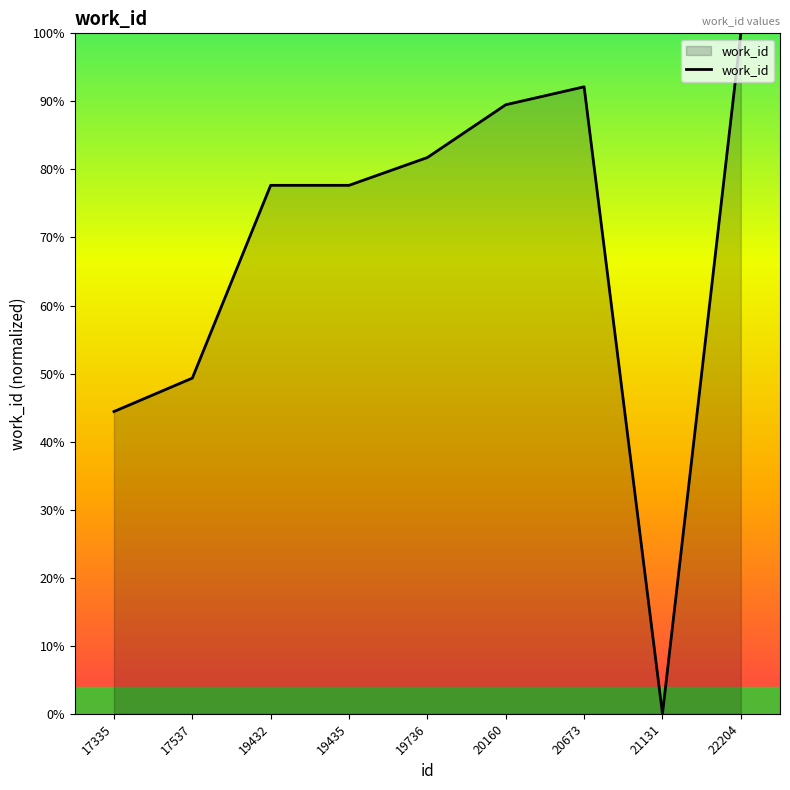

Is it true that the value at 20673 is 32.6?

False